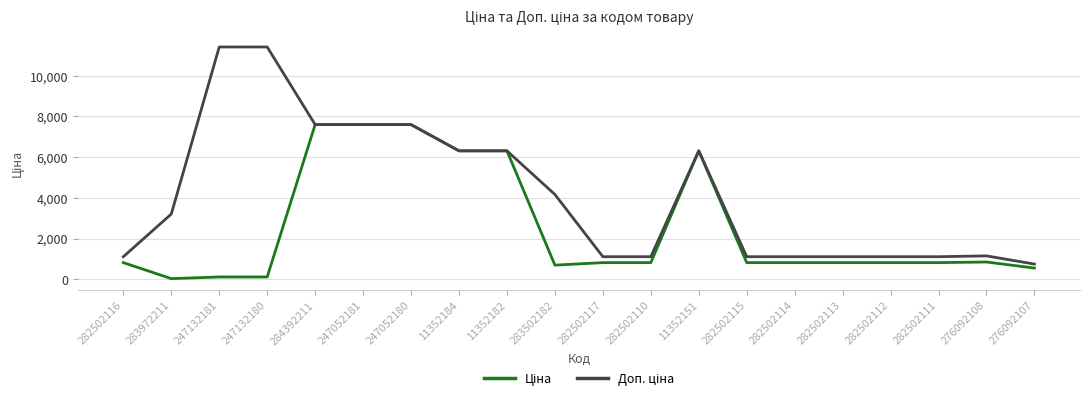

What is the spread (max minus min) of values at 282502114?

290.7